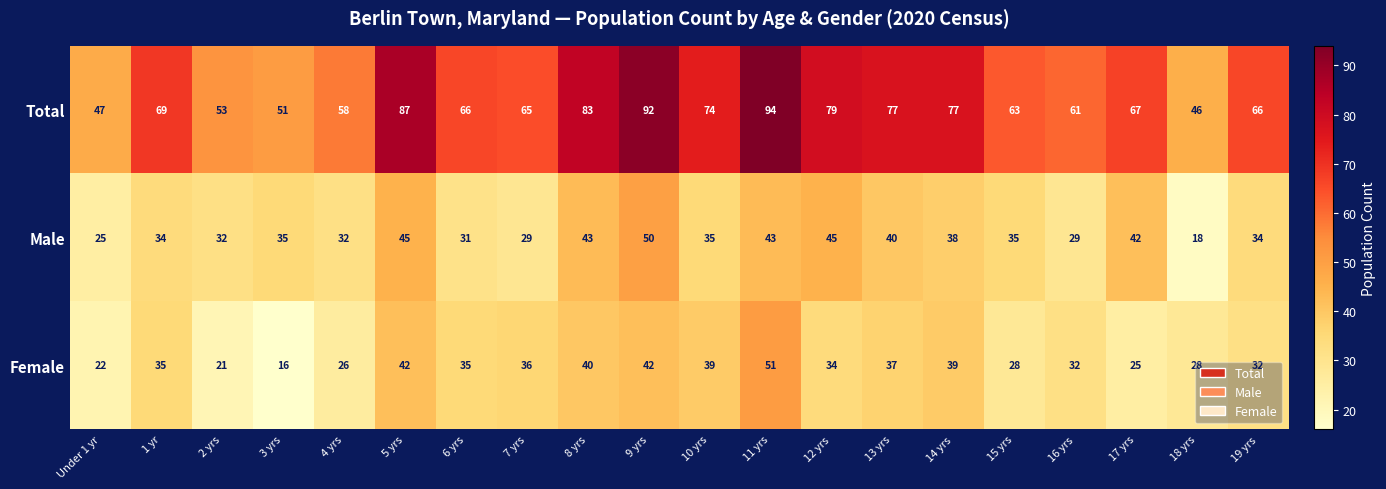

At which label is Total closest to 70?

1 yr